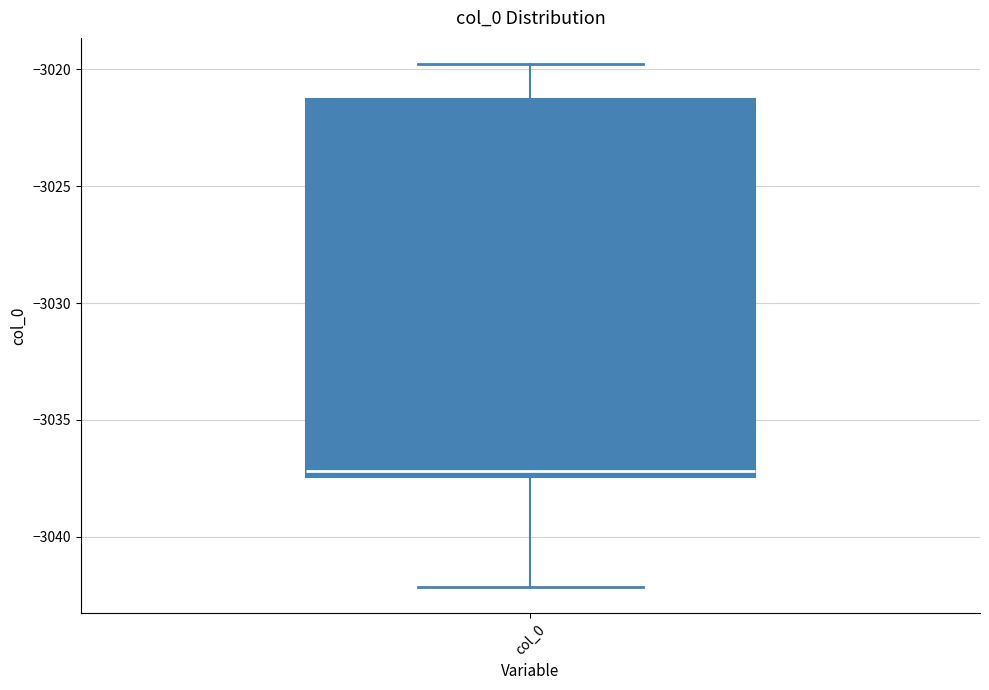

Read this box plot against the y-axis: the position of the median line, the range covered by the box, and the ends of both whiskers. The values are not printed on the chart, so give them approximately, as read against the axis.

median -3037.0, box -3037.5 to -3021.5, whiskers -3042.0 to -3020.0